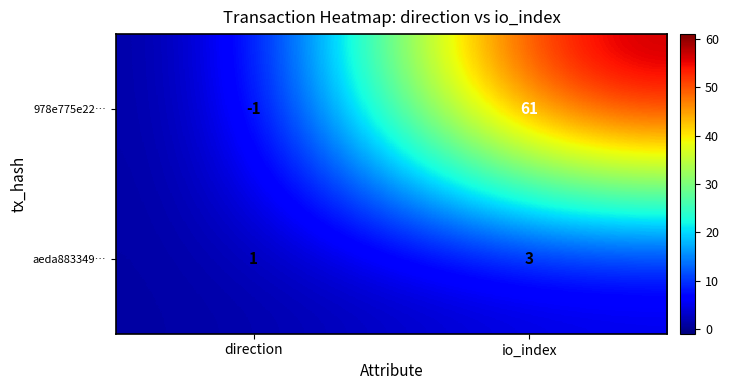

At how many categories does at least one series exceed 31?

1